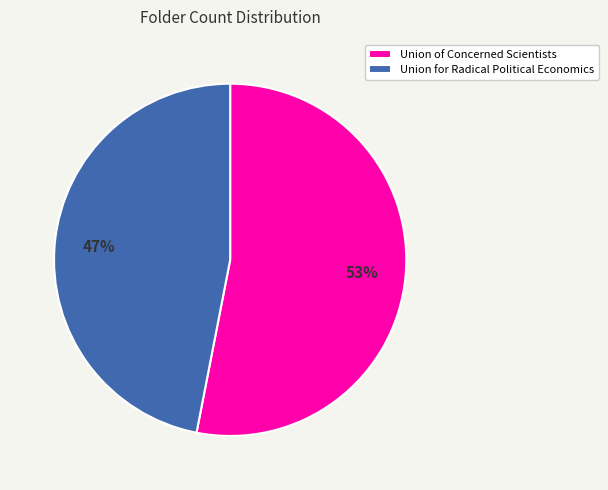

How many segments does this pie chart have?

2